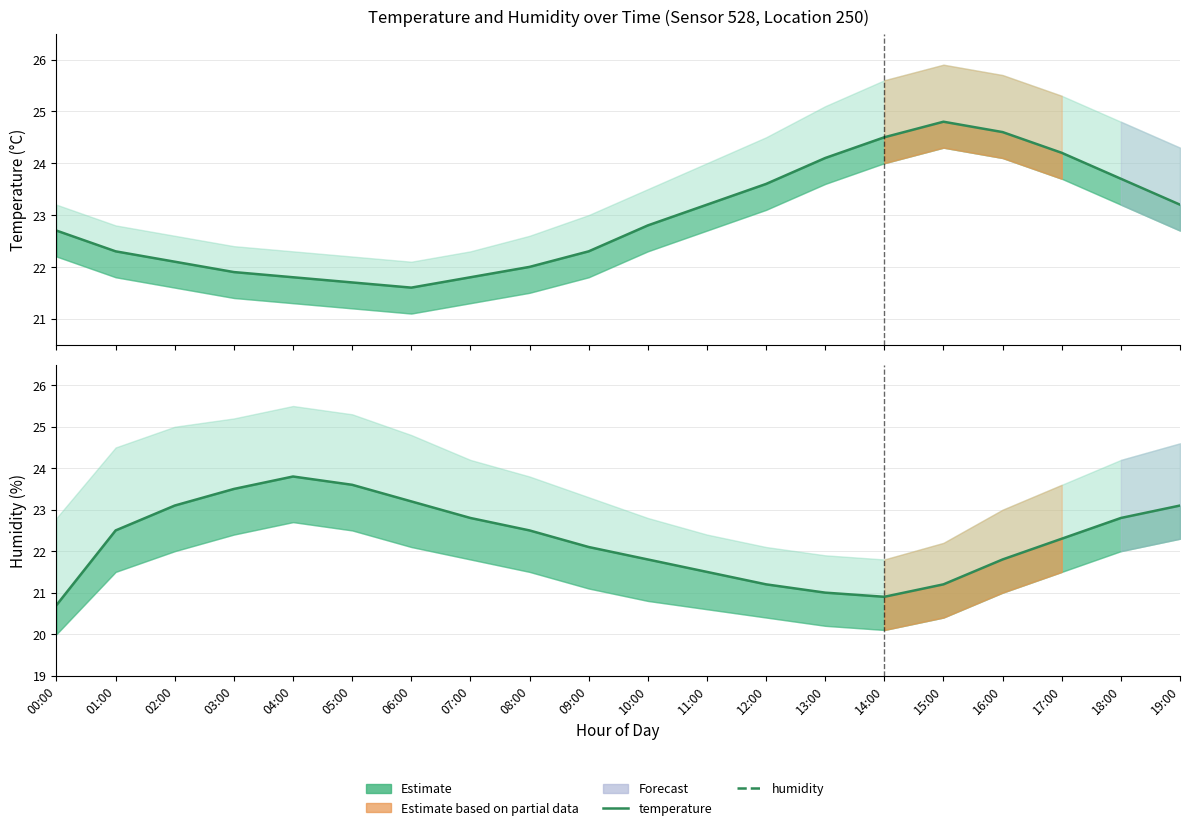

What is the total value across all series at 19:00?

46.3